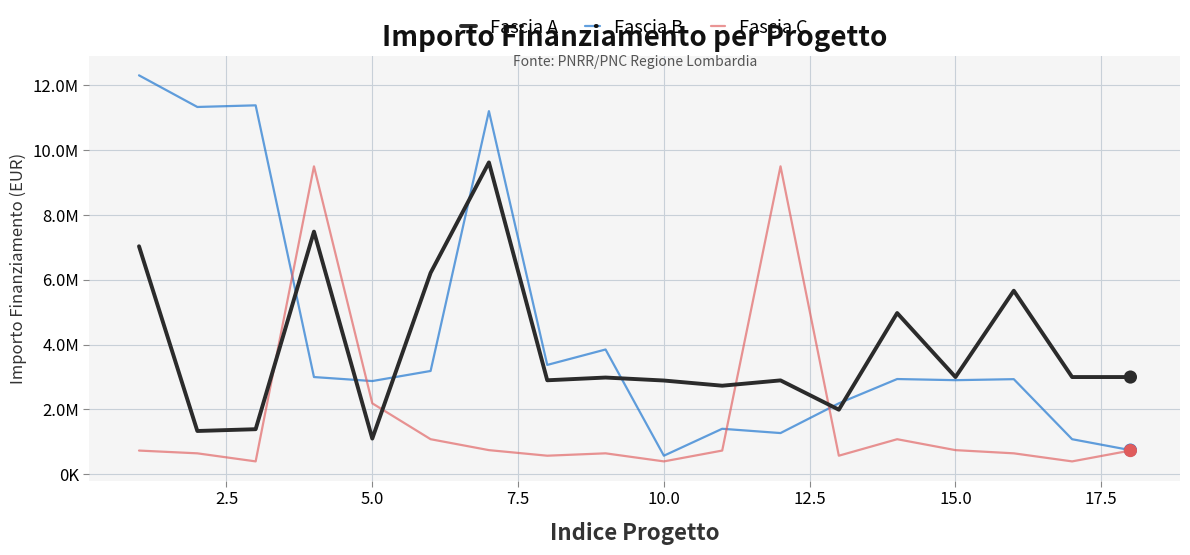

Which series has the largest total across all categories?

Fascia B